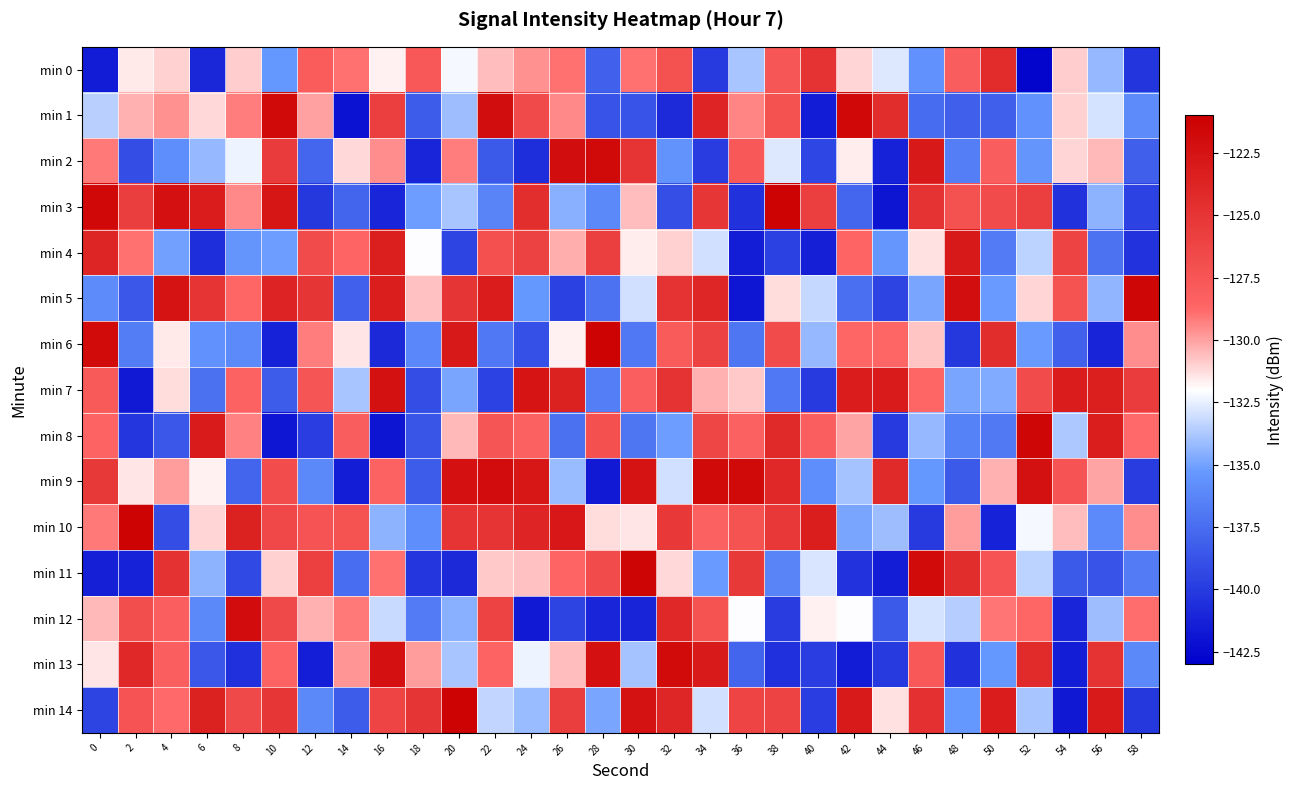

What is the difference between the highest and lowest values at 54?

18.6